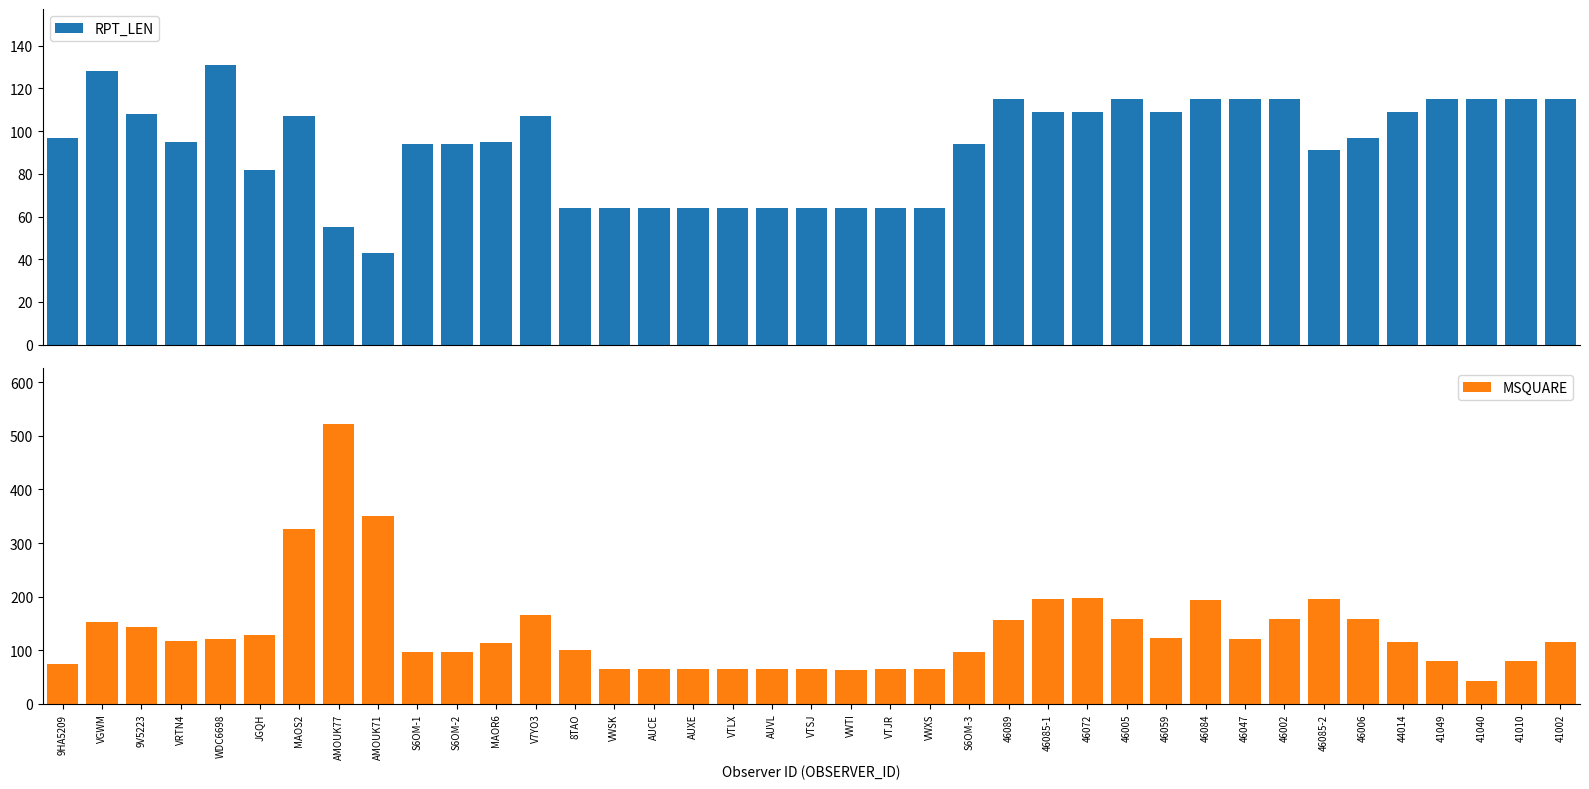

Between 46085-1 and 44014, which is larger?

46085-1